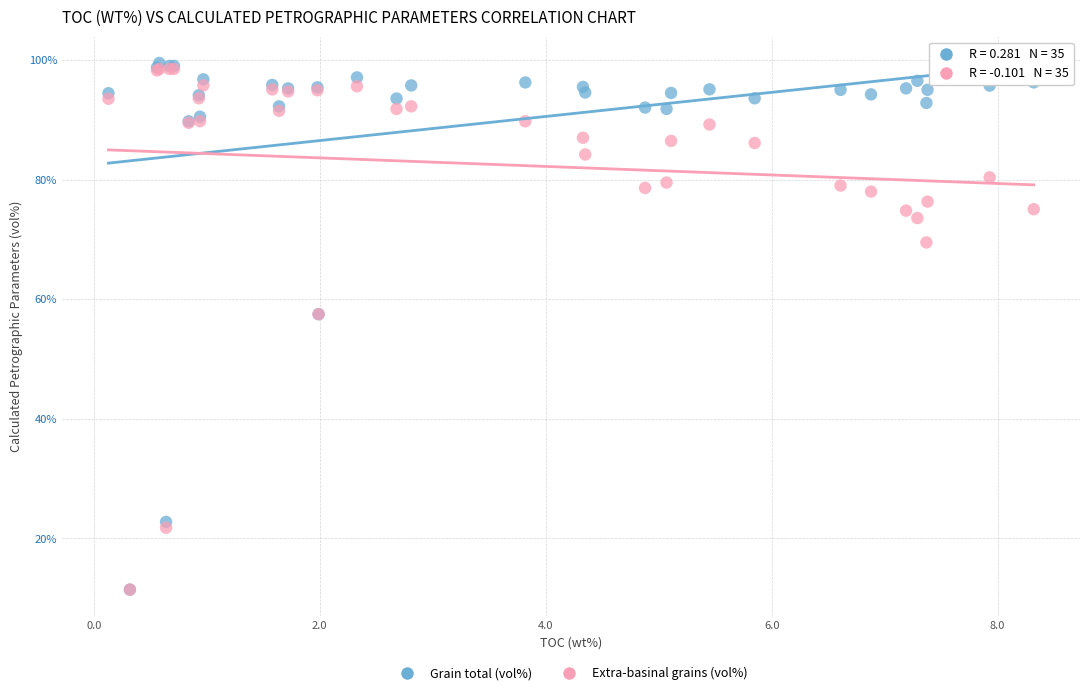

What are all the series names shown in the legend?

Grain total (vol%), Extra-basinal grains (vol%)